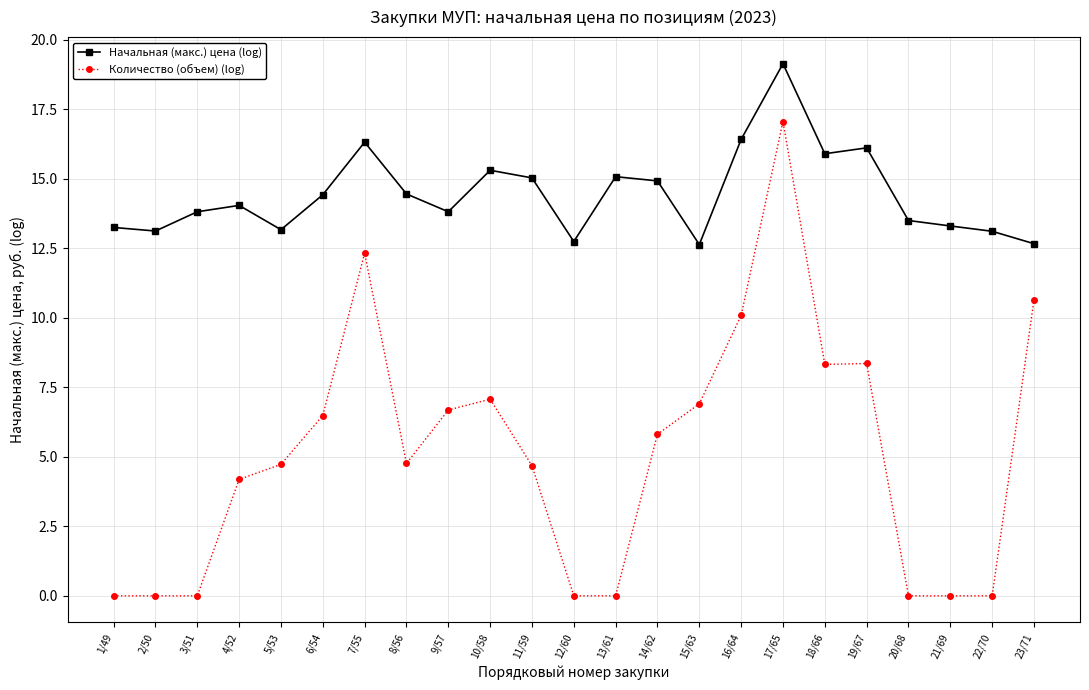

What is the maximum value for Начальная (макс.) цена (log)?

19.1